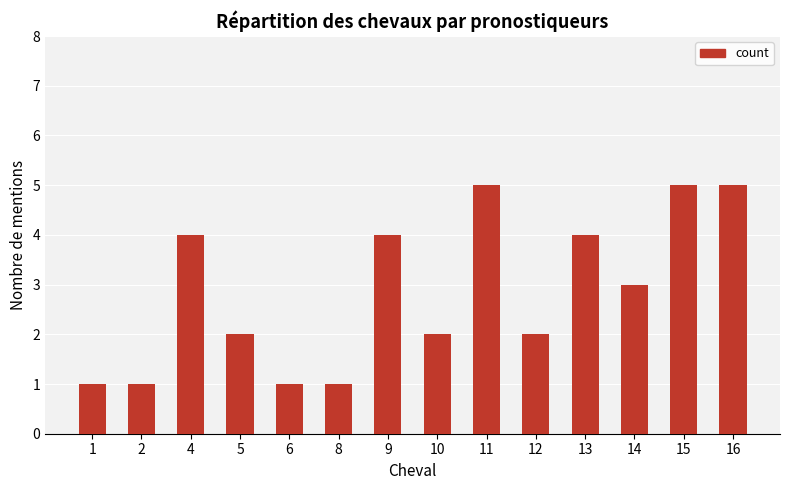

What is the difference between the second highest and minimum values?

4